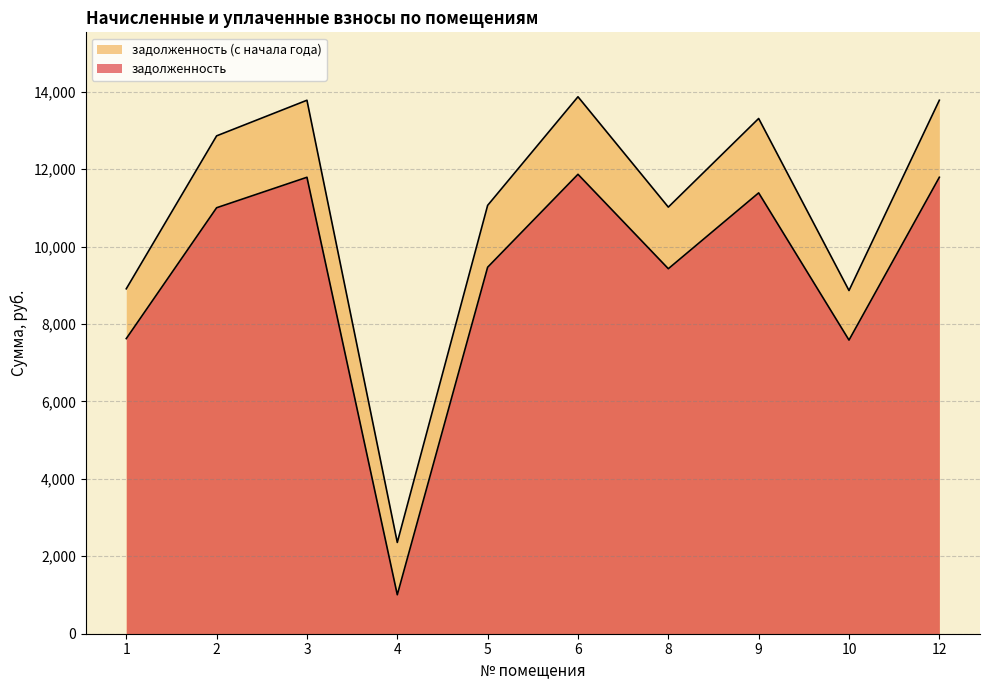

The задолженность (с начала года) series shows 8908.7 at 1. True or false?

True